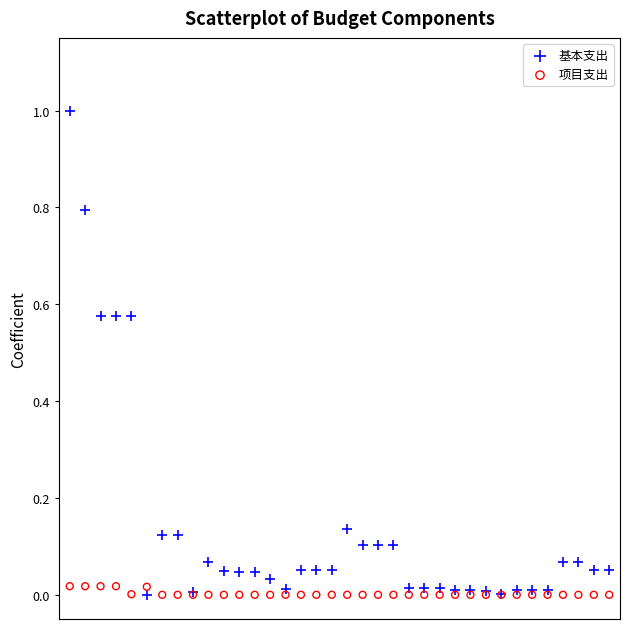

Which series has the widest spread of Y values?

基本支出